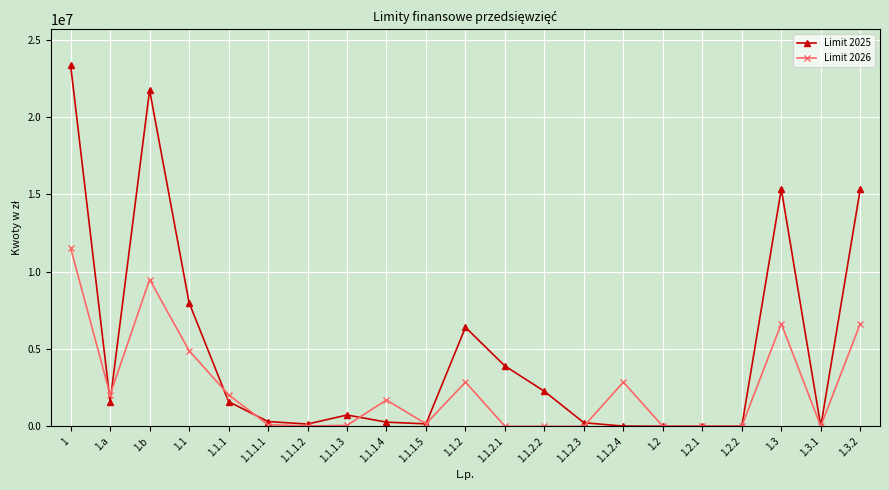

What is the label of the 11th point from the right?

1.1.2